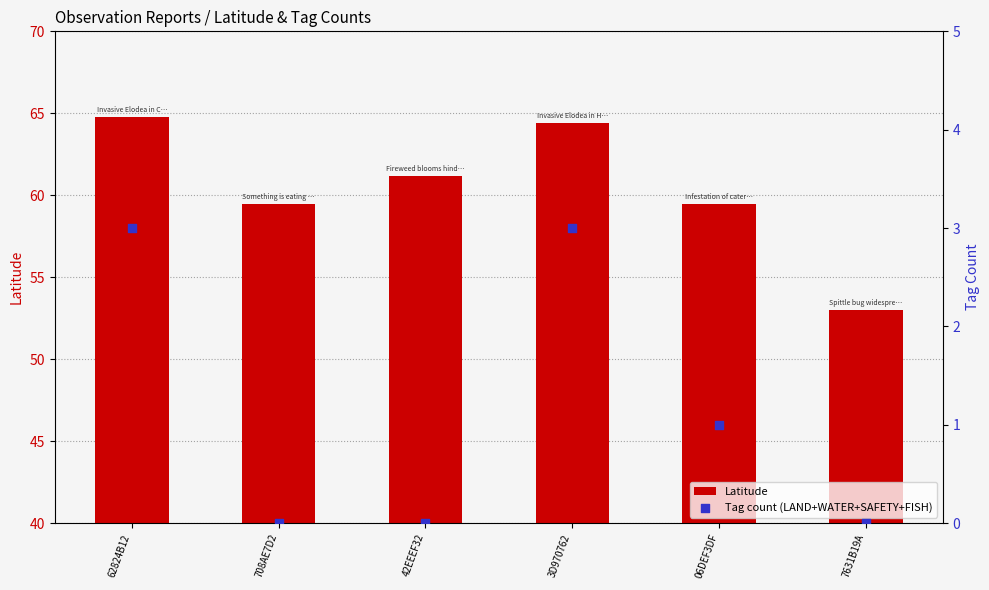

Is the value of Latitude at 708AE7D2 greater than the value of Tag count (LAND+WATER+SAFETY+FISH) at 42EEEF32?

Yes